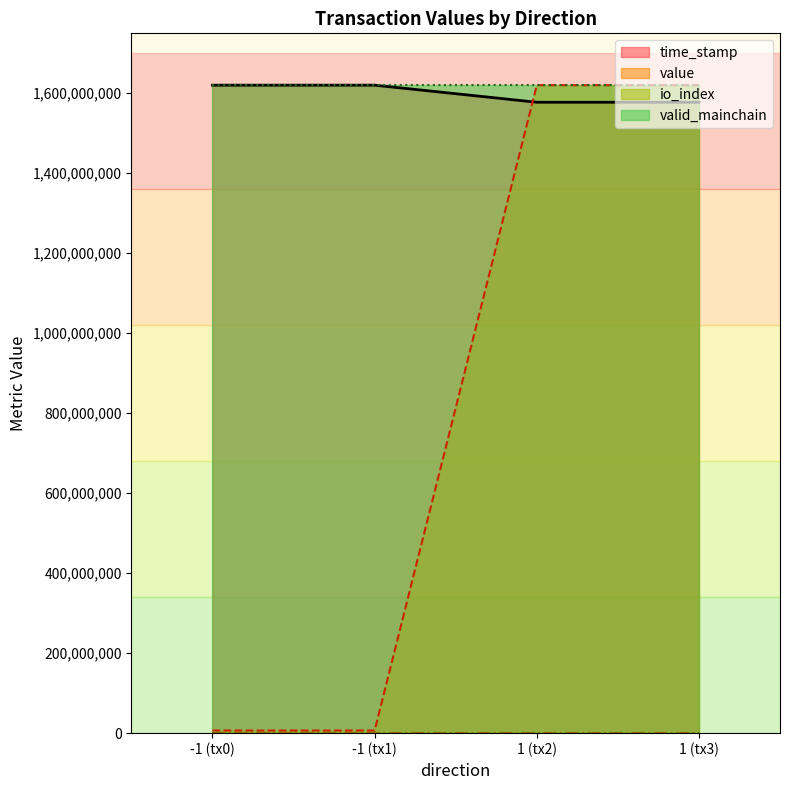

True or false: time_stamp and value cross at least once.

True